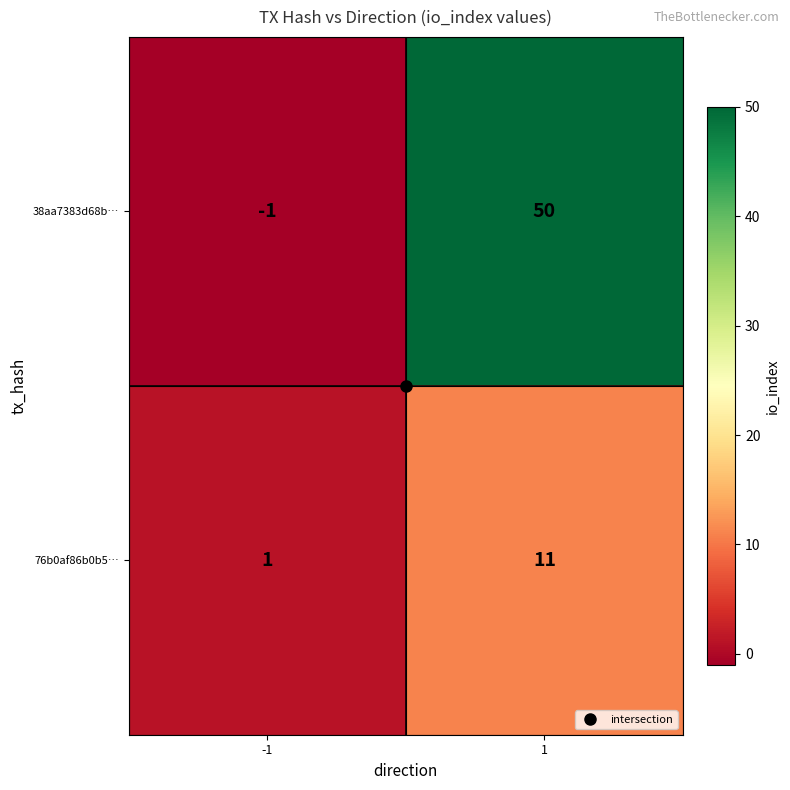

Between -1 and 1, which series saw the biggest shift?

38aa7383d68b…